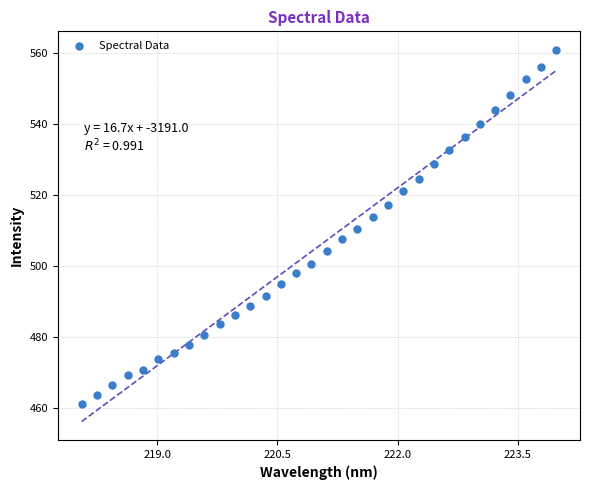

What is the range of X values (max minus min)?

5.9